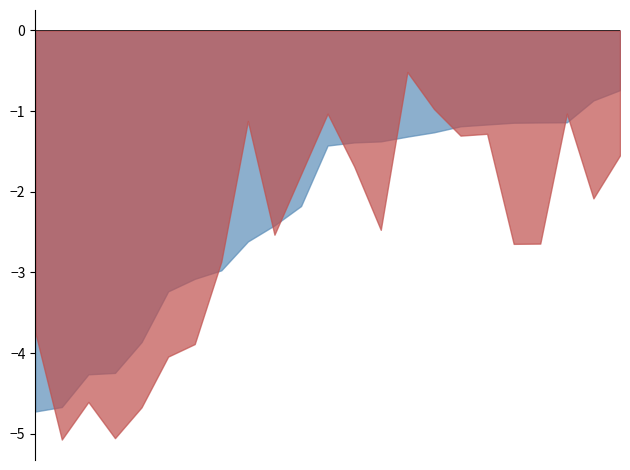

What is the maximum value shown in the chart?

-0.5